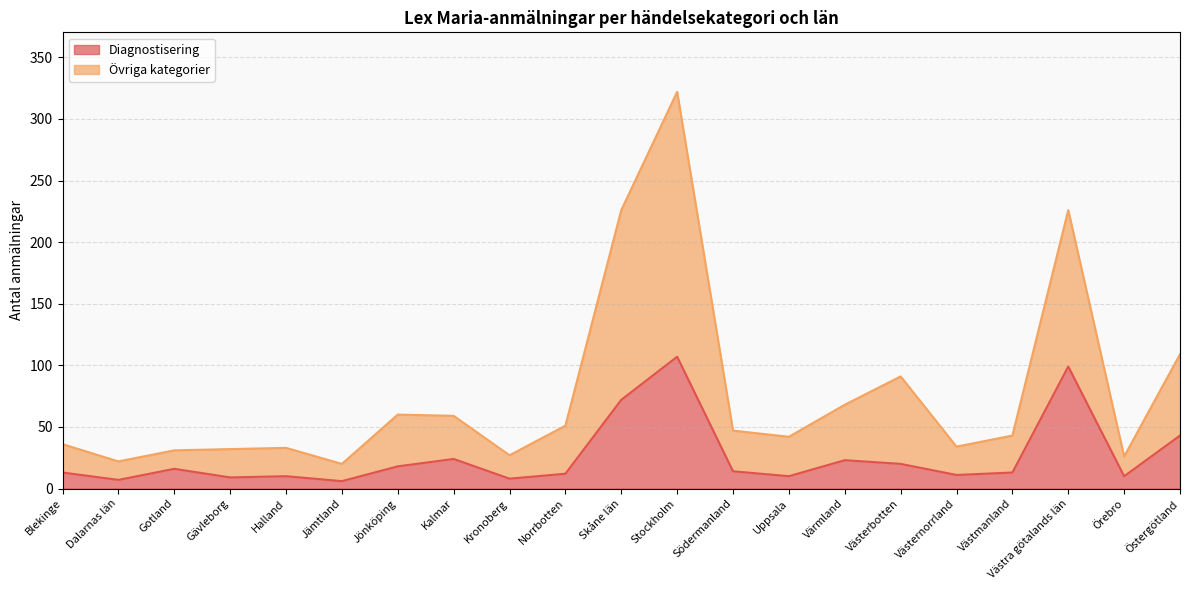

At how many categories does at least one series exceed 39?

12